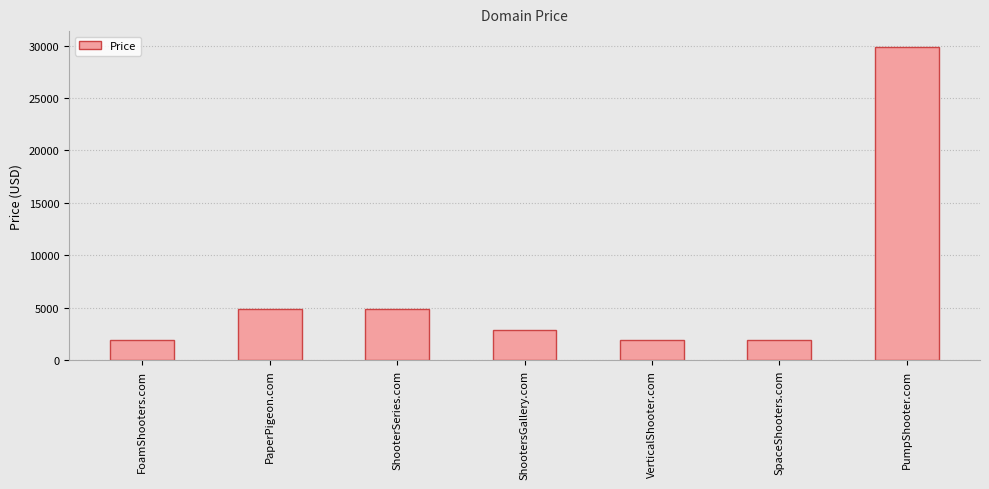

At which label does the data first exceed 2888?

PaperPigeon.com